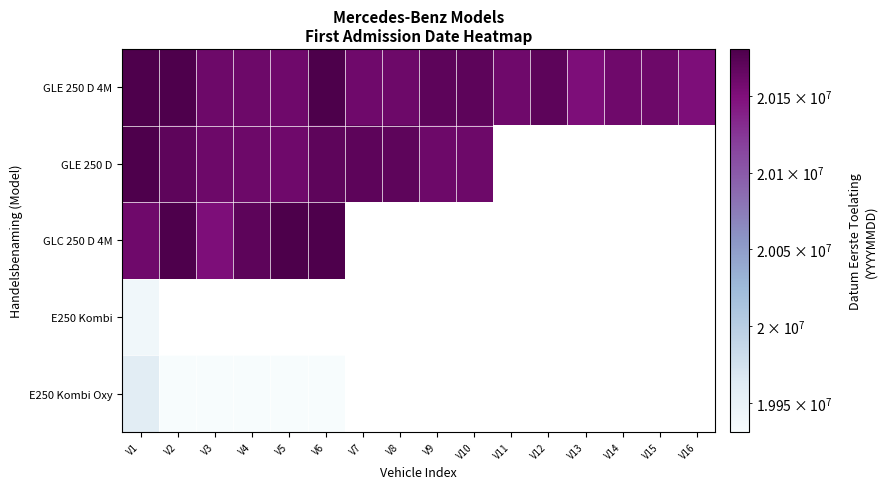

How many positive values does the E250 Kombi Oxy series have?

6